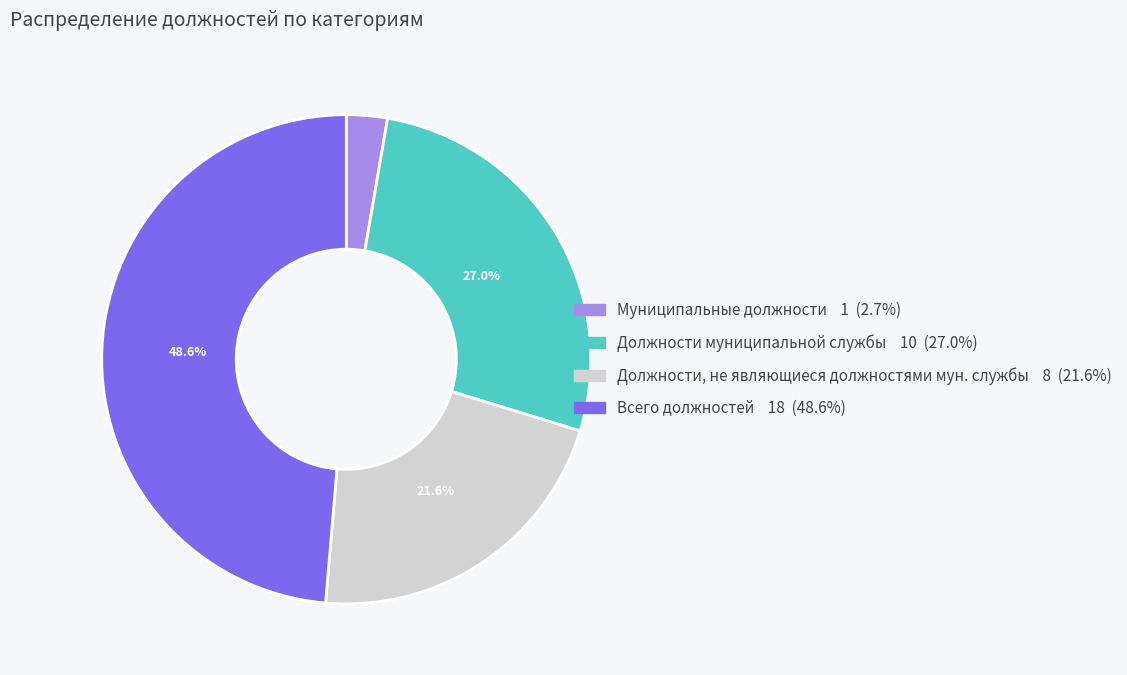

Does any single category account for the majority?

No